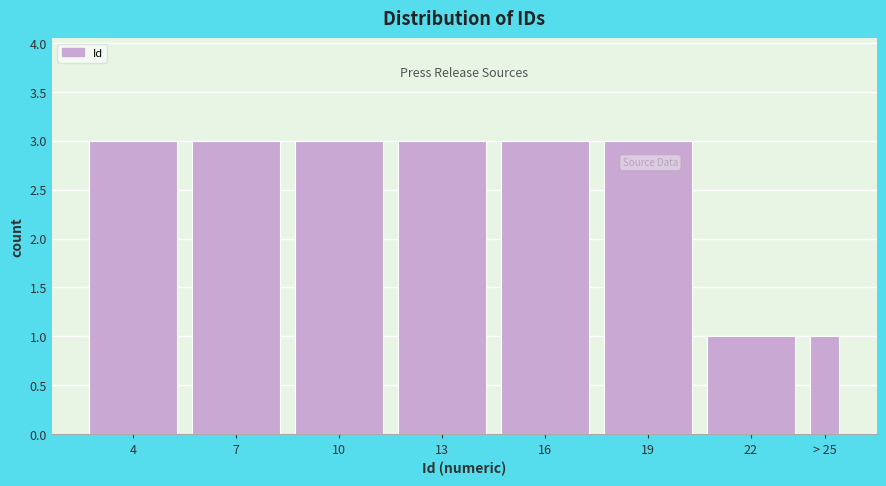

Reading left to right, list all the values displayed in this chart.

4=3	7=3	10=3	13=3	16=3	19=3	22=1	> 25=1